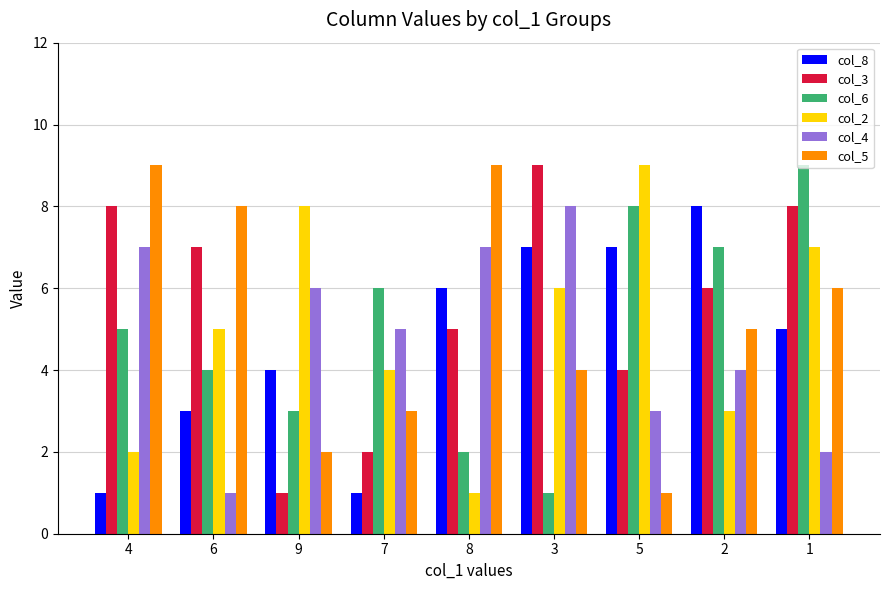

Rank the categories by col_6 value from lowest to highest.

3, 8, 9, 6, 4, 7, 2, 5, 1